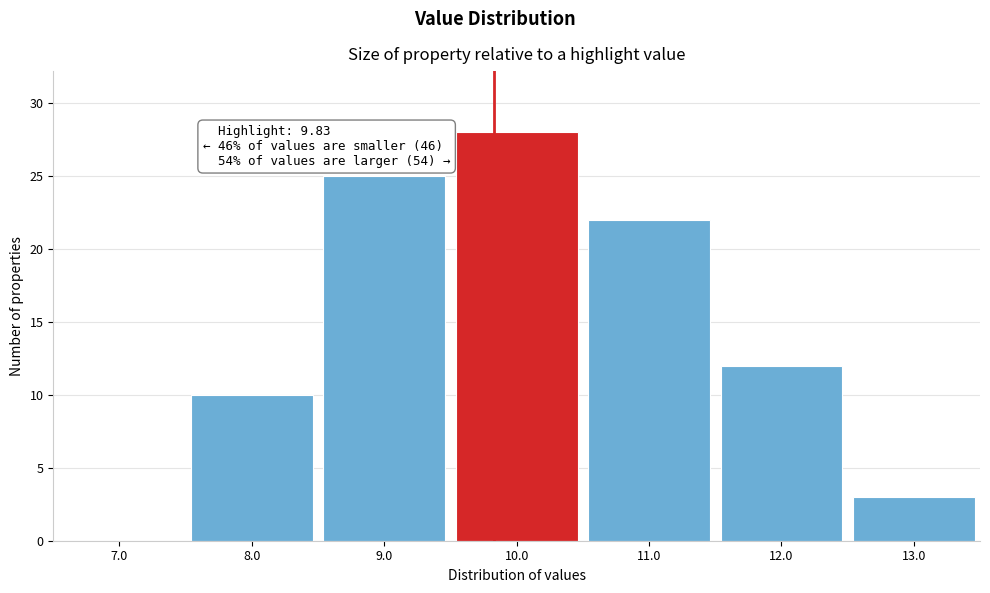

Which range on the x-axis has the tallest bar?

9.5 to 10.5